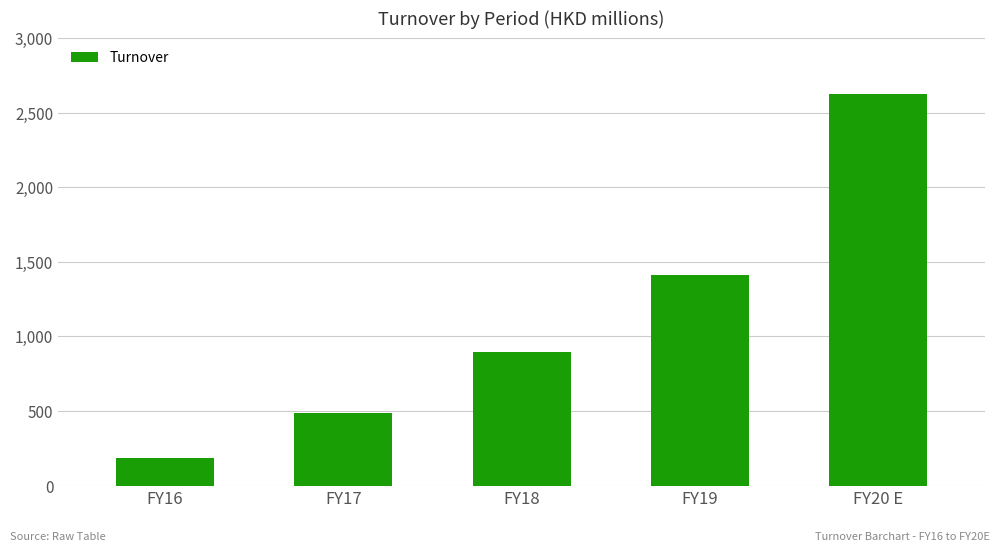

What is the label of the 5th bar from the right?

FY16